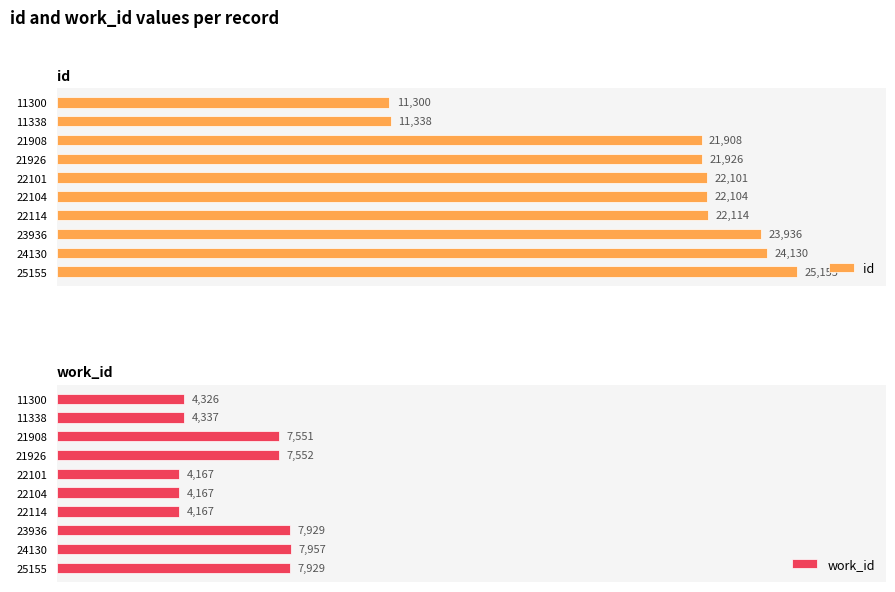

What is the average value of the work_id series?

6008